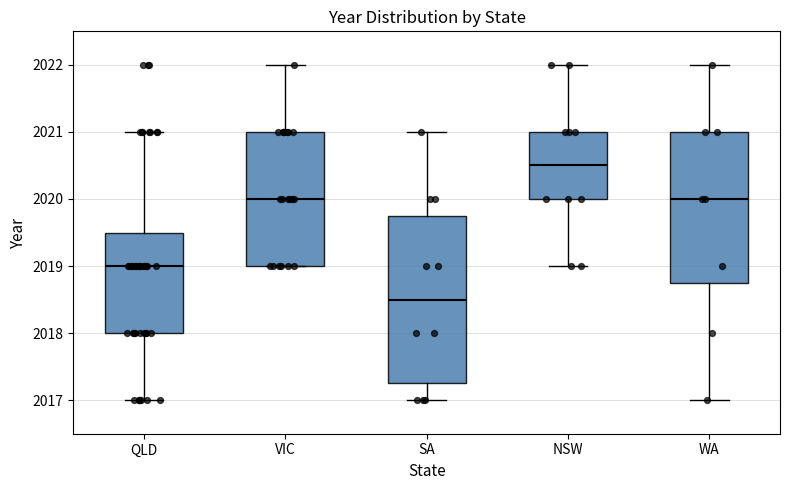

Reading left to right, read every box against the y-axis: the position of its median line, the range the box covers, and the ends of its whiskers. The values are not printed on the chart, so give them approximately, as read against the axis.

QLD: median 2019.0, box 2018.0 to 2019.5, whiskers 2017.0 to 2021.0
VIC: median 2020.0, box 2019.0 to 2021.0, whiskers 2019.0 to 2022.0
SA: median 2018.5, box 2017.3 to 2019.8, whiskers 2017.0 to 2021.0
NSW: median 2020.5, box 2020.0 to 2021.0, whiskers 2019.0 to 2022.0
WA: median 2020.0, box 2018.8 to 2021.0, whiskers 2017.0 to 2022.0